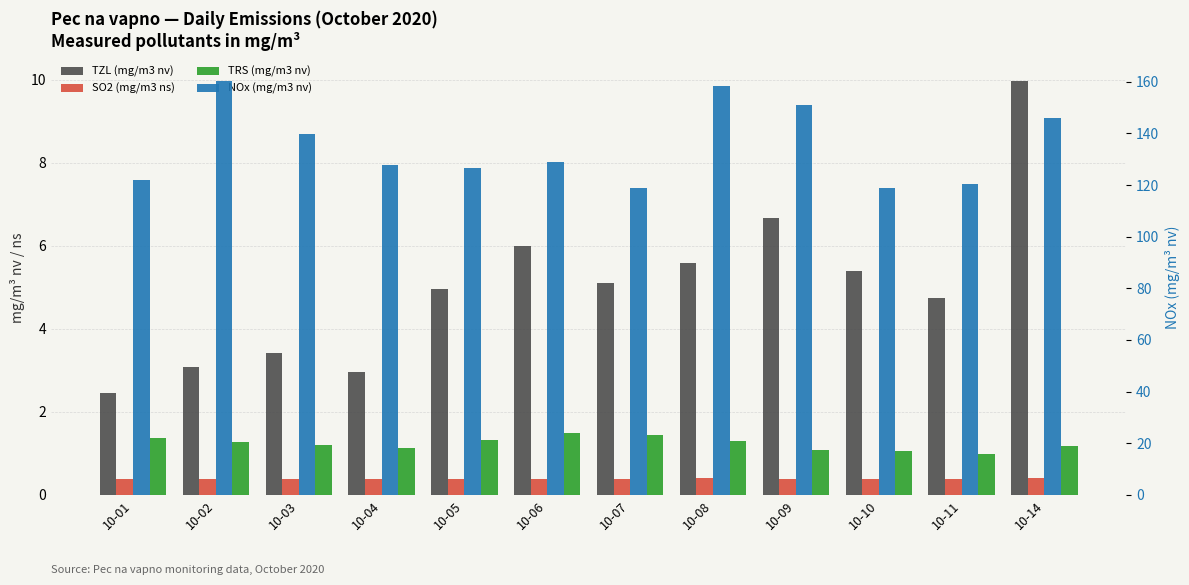

Reading right to left, what are all the values shown in this chart?

TZL (mg/m3 nv): 10.0	4.7	5.4	6.7	5.6	5.1	6.0	5.0	3.0	3.4	3.1	2.4
SO2 (mg/m3 ns): 0.4	0.4	0.4	0.4	0.4	0.4	0.4	0.4	0.4	0.4	0.4	0.4
TRS (mg/m3 nv): 1.2	1.0	1.1	1.1	1.3	1.4	1.5	1.3	1.1	1.2	1.3	1.4
NOx (mg/m3 nv): 145.8	120.2	118.9	150.9	158.2	119.0	128.7	126.4	127.6	139.9	160.2	121.8